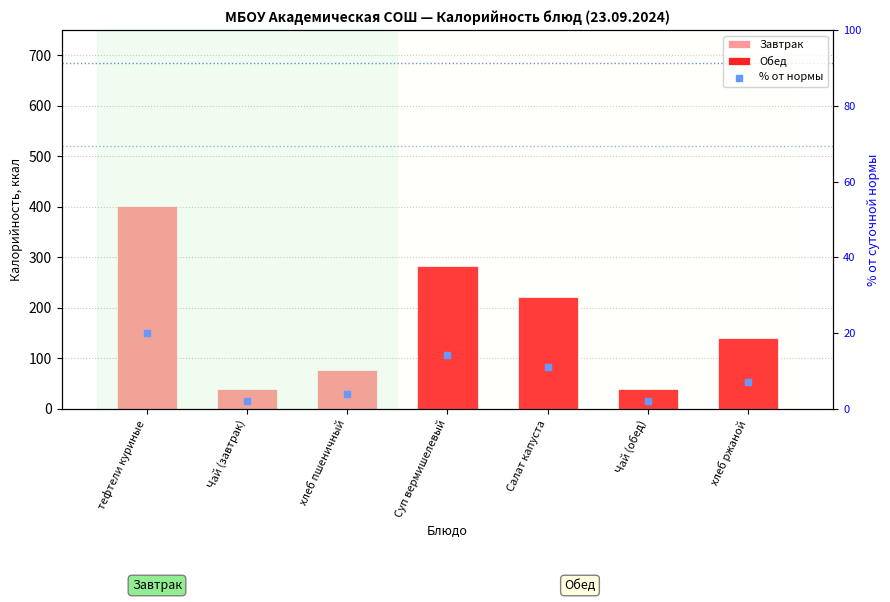

What is the ratio of the value at Суп вермишелевый to the value at Чай (обед)?

7.1